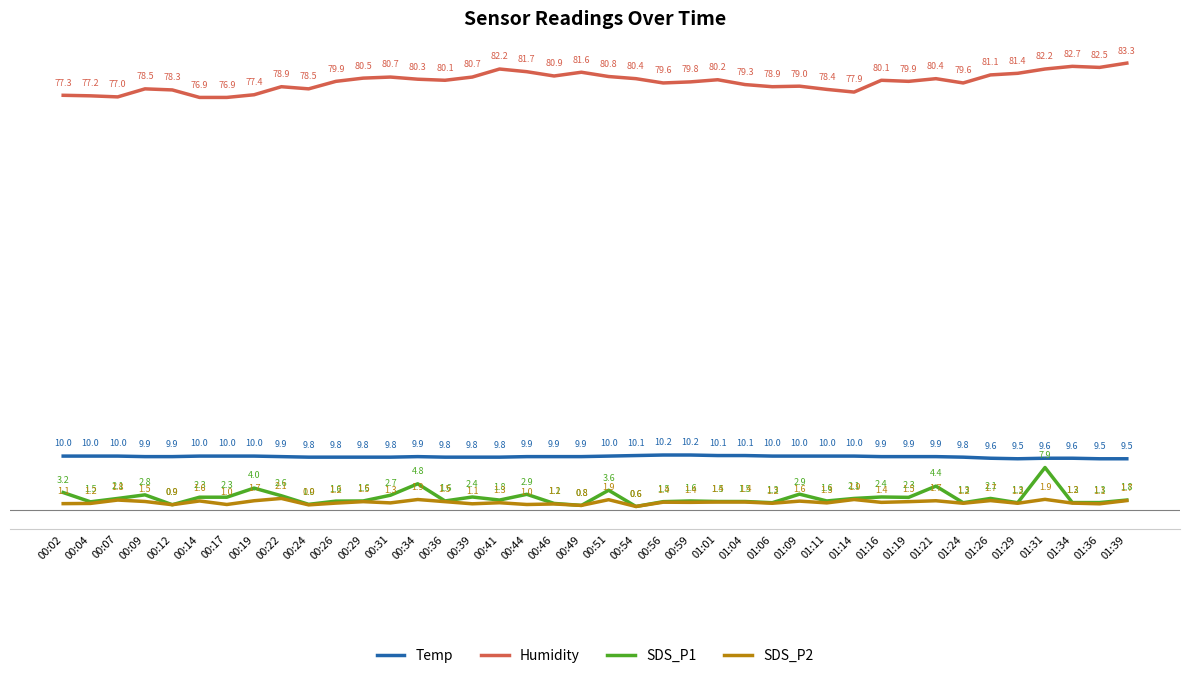

At 00:26, list the series in order from largest to smallest.

Humidity, Temp, SDS_P1, SDS_P2